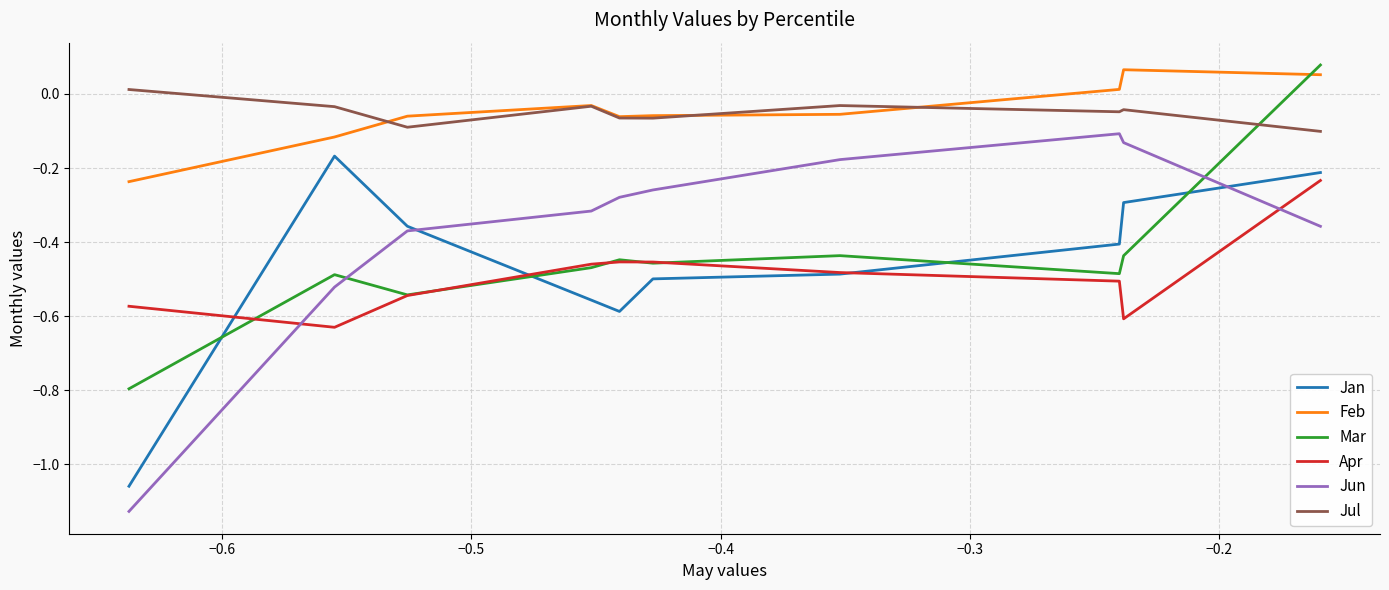

How many negative values does the Feb series have?

7